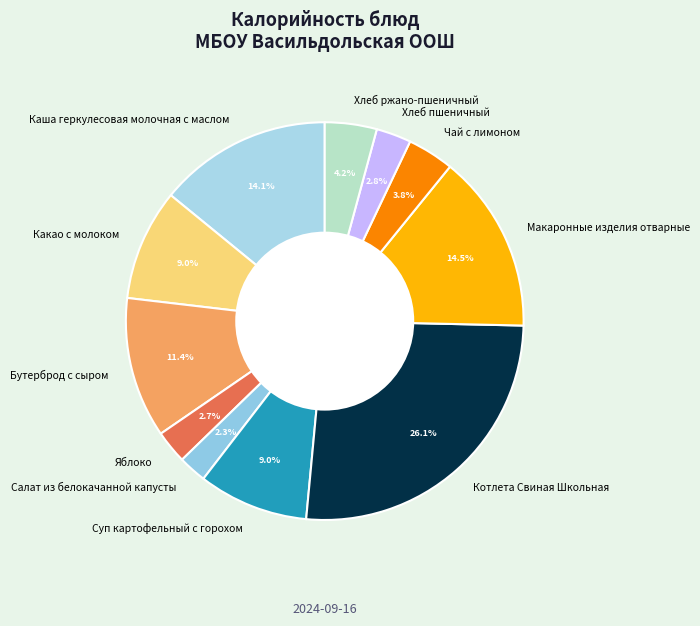

How many slices are in this pie chart?

11